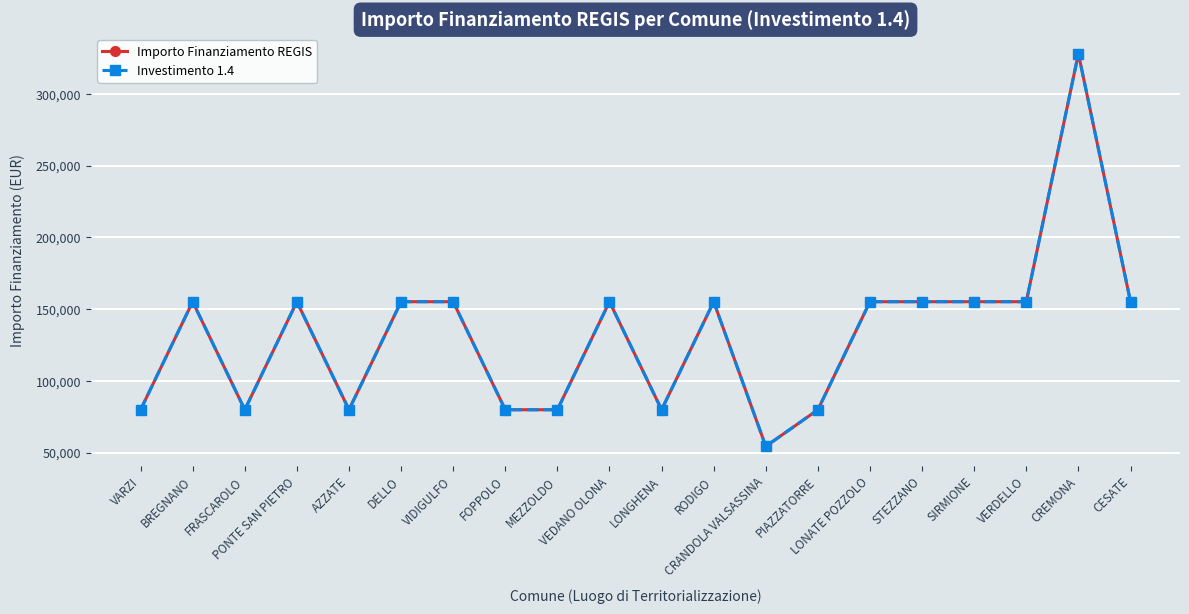

Does the chart have visible grid lines?

Yes